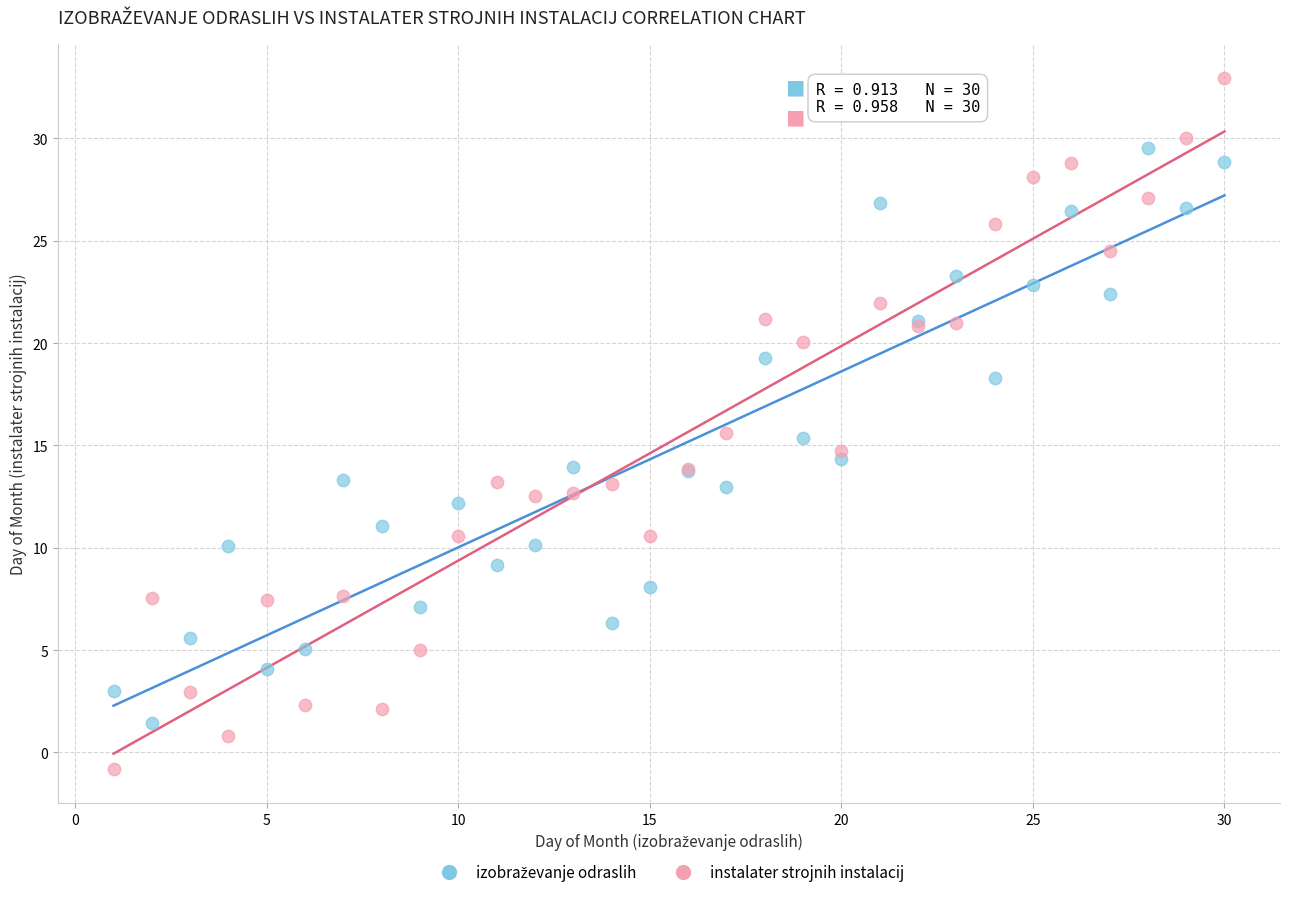

Which series contains the highest Y value?

instalater strojnih instalacij